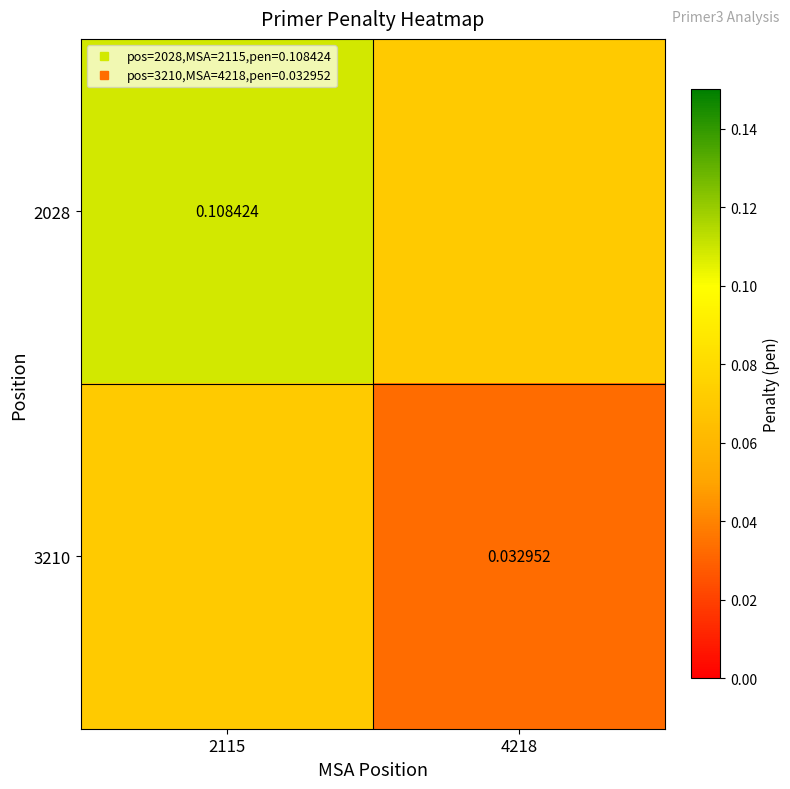

What is the sum of the 3210 values at 2115 and 4218?

0.1